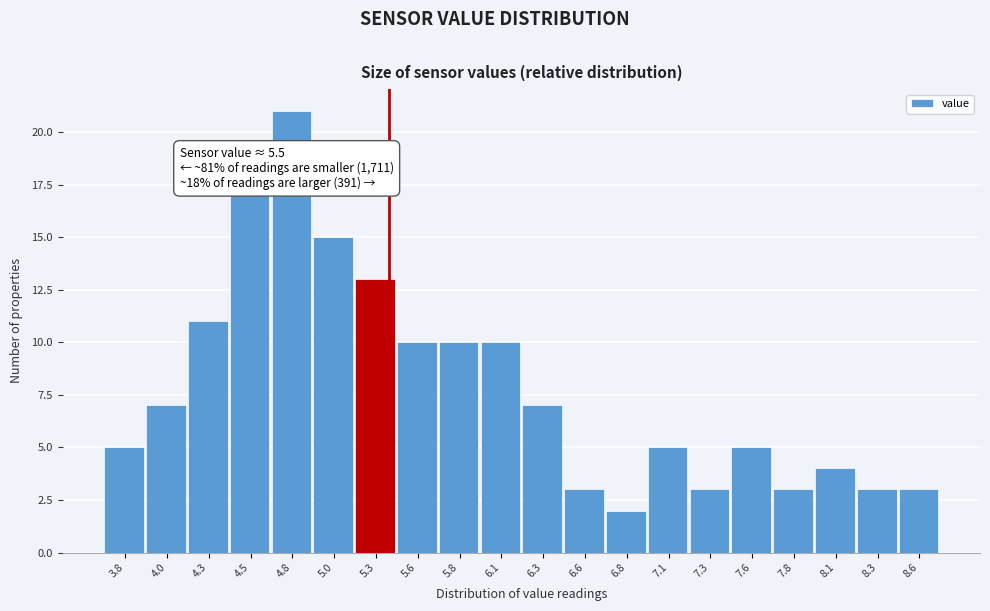

Reading left to right, extract all data points from this chart.

3.8=5	4.0=7	4.3=11	4.5=17	4.8=21	5.0=15	5.3=13	5.6=10	5.8=10	6.1=10	6.3=7	6.6=3	6.8=2	7.1=5	7.3=3	7.6=5	7.8=3	8.1=4	8.3=3	8.6=3